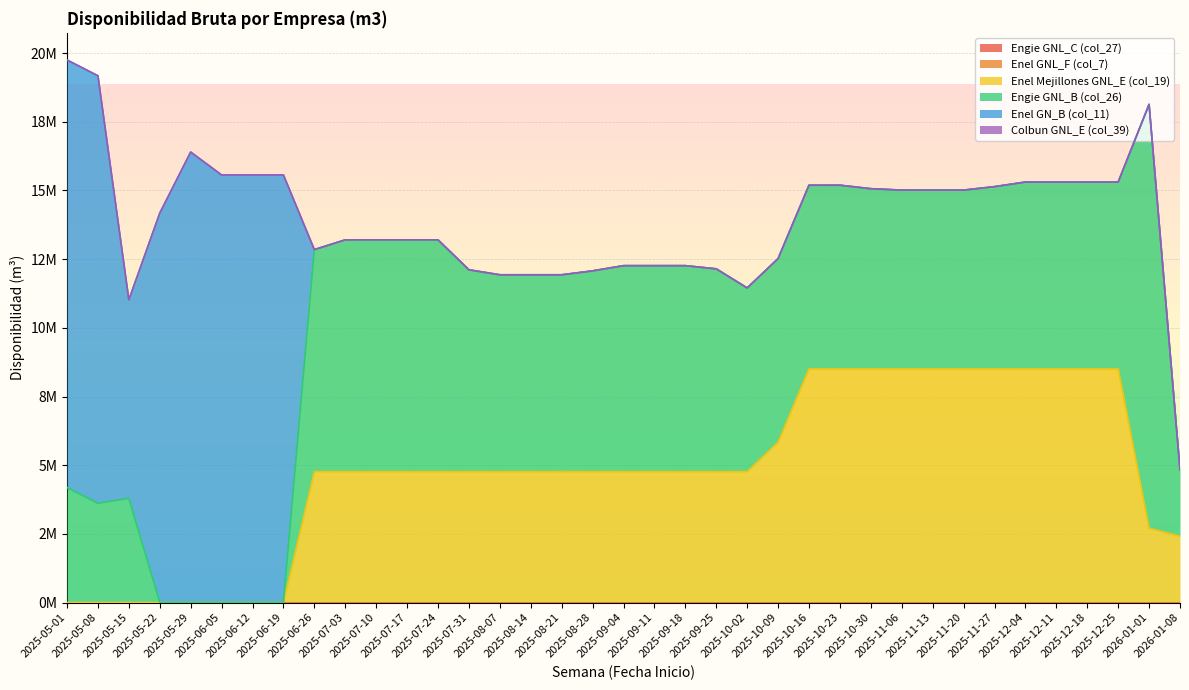

How many series are shown in this chart?

6